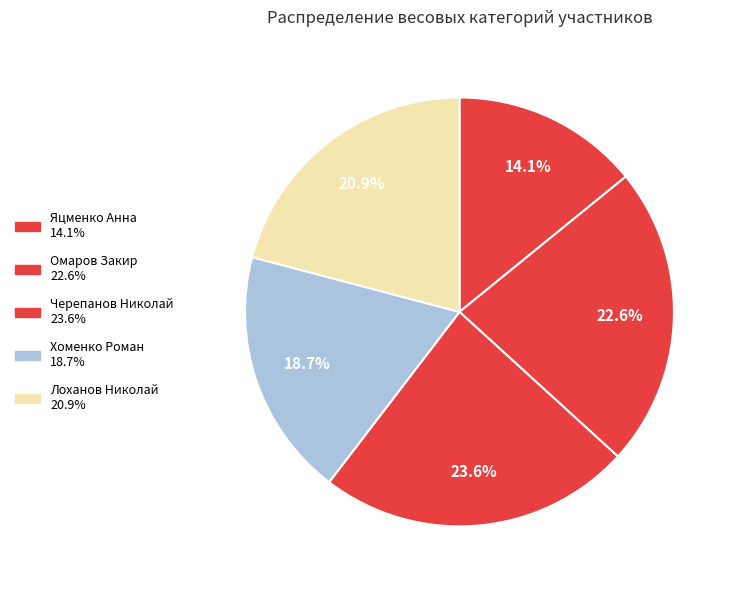

Rank the categories by value from highest to lowest.

Черепанов Николай, Омаров Закир, Лоханов Николай, Хоменко Роман, Яцменко Анна